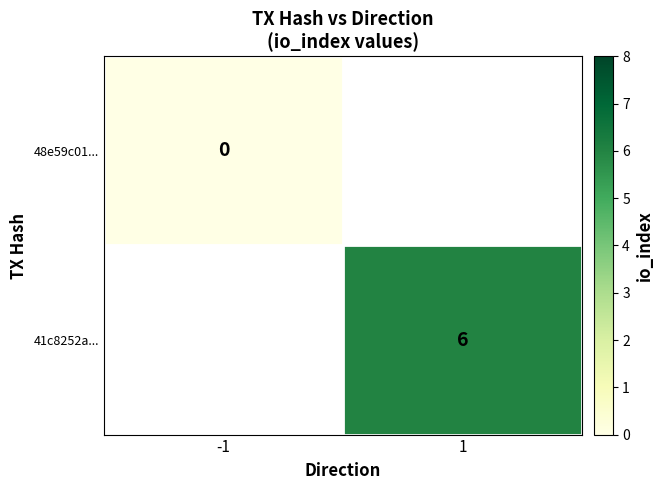

Is it true that 41c8252a... equals 9 at 1?

False